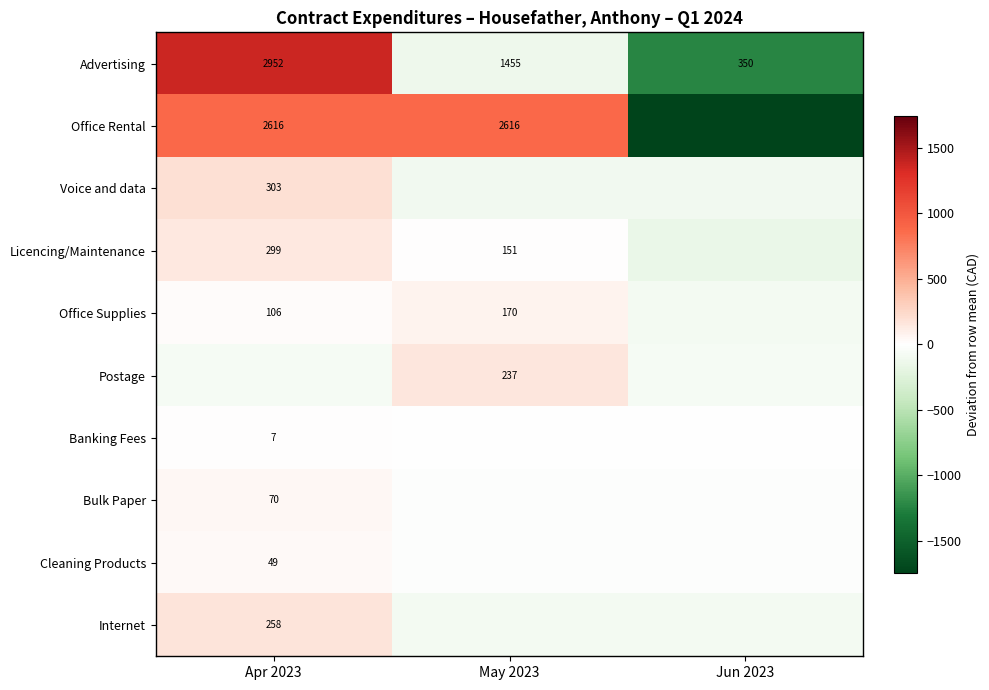

Rank the categories by Advertising value from lowest to highest.

Jun 2023, May 2023, Apr 2023